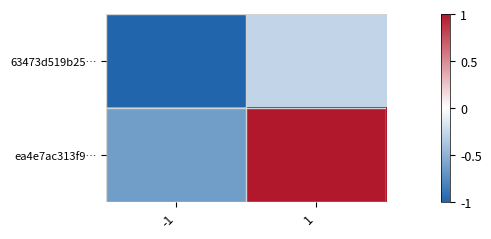

Reading left to right, transcribe all the data shown in this chart.

63473d519b25…: -1=-1.0	1=-0.3
ea4e7ac313f9…: -1=-0.6	1=1.0